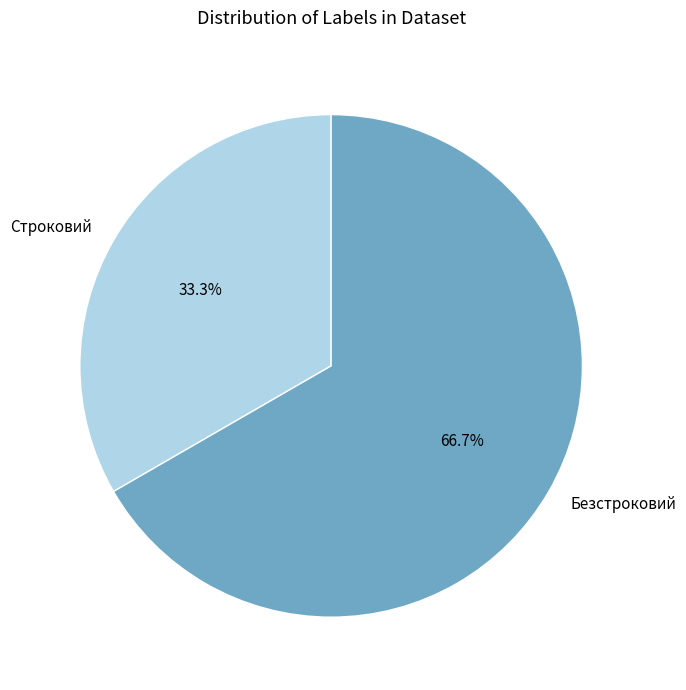

Between Строковий and Безстроковий, which is larger?

Безстроковий